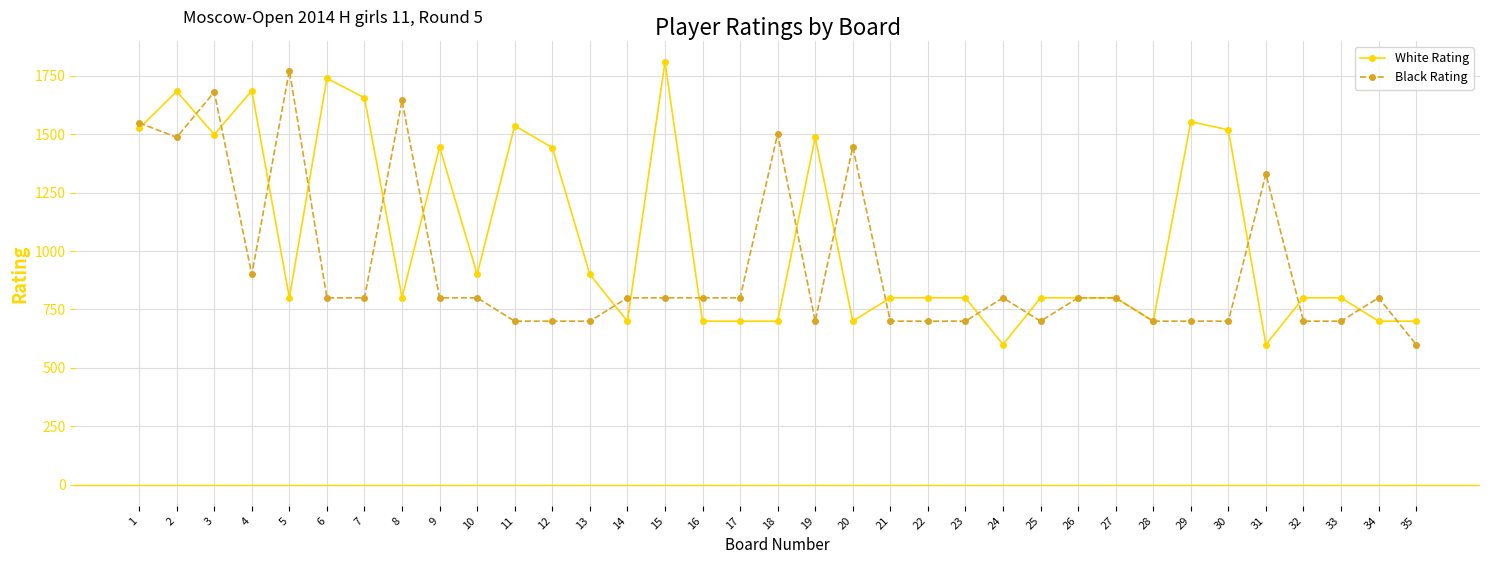

At which category does Black Rating reach its first local valley?

2